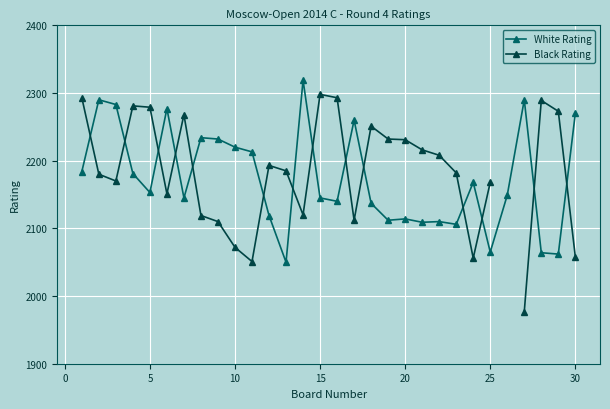

The value of White Rating at 5 is 2153. True or false?

True